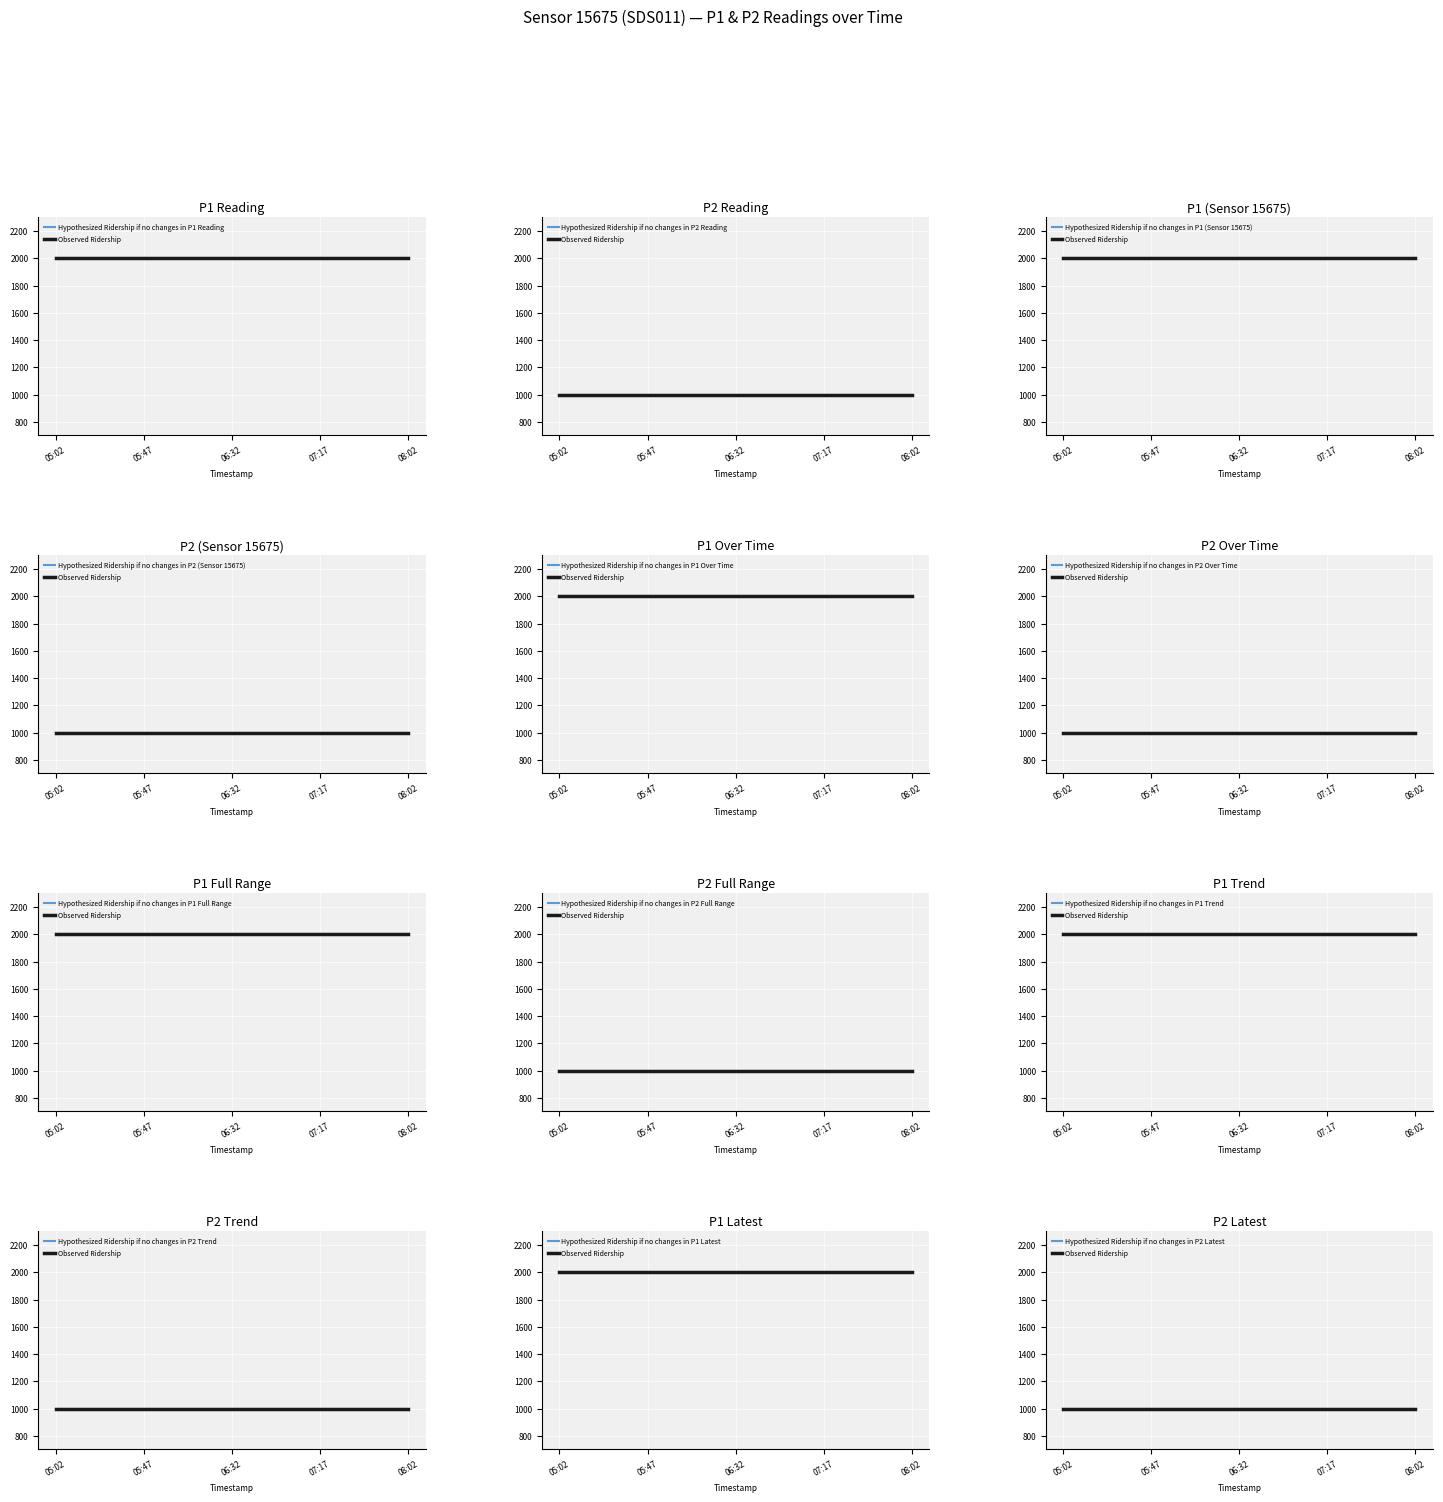

At which label does P1 reach its minimum?

05:02